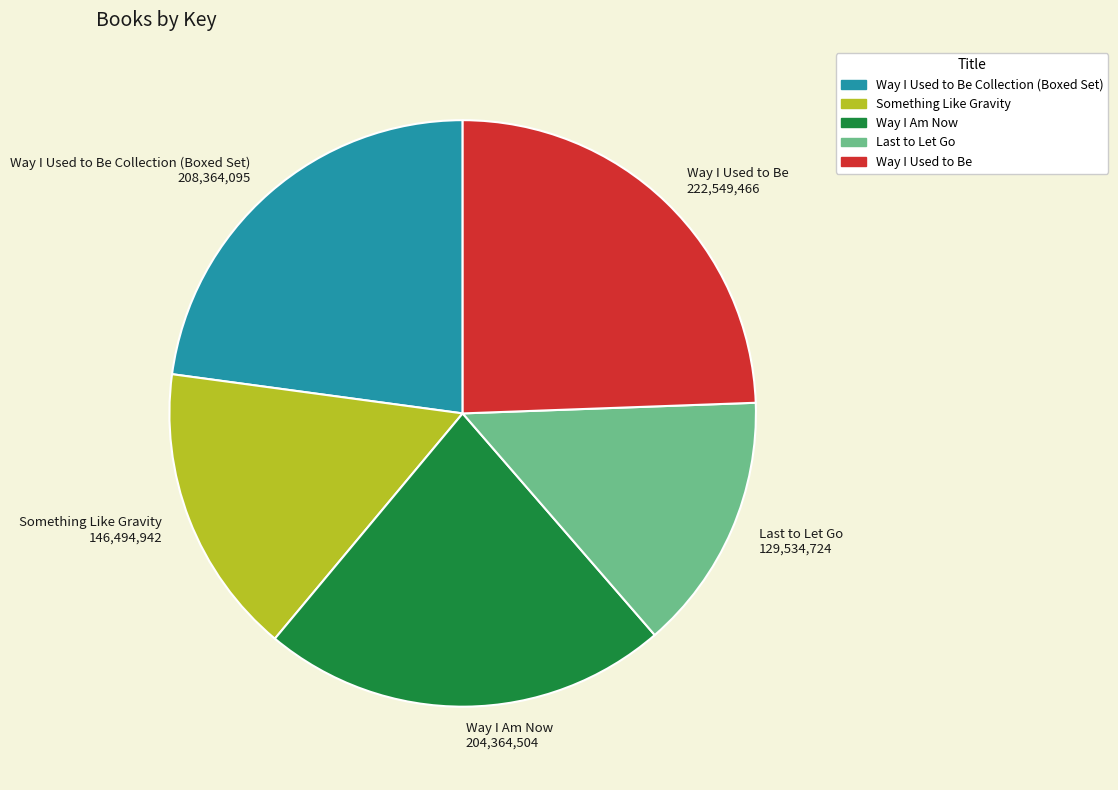

Is it true that Way I Am Now 204,364,504 is 22% of the pie?

True